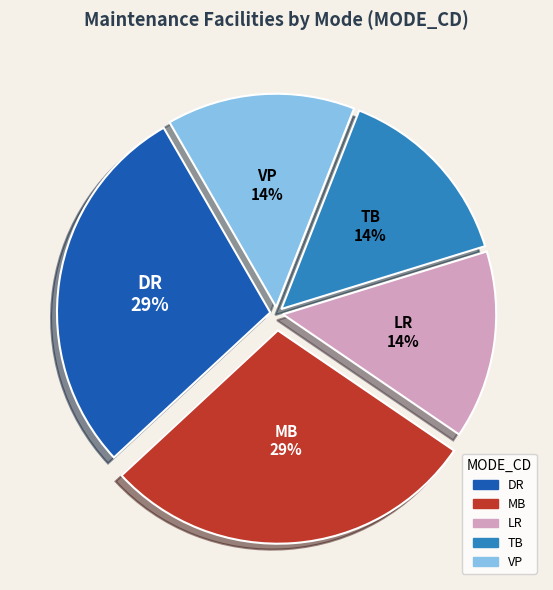

Is there any slice that represents more than half of the pie?

No